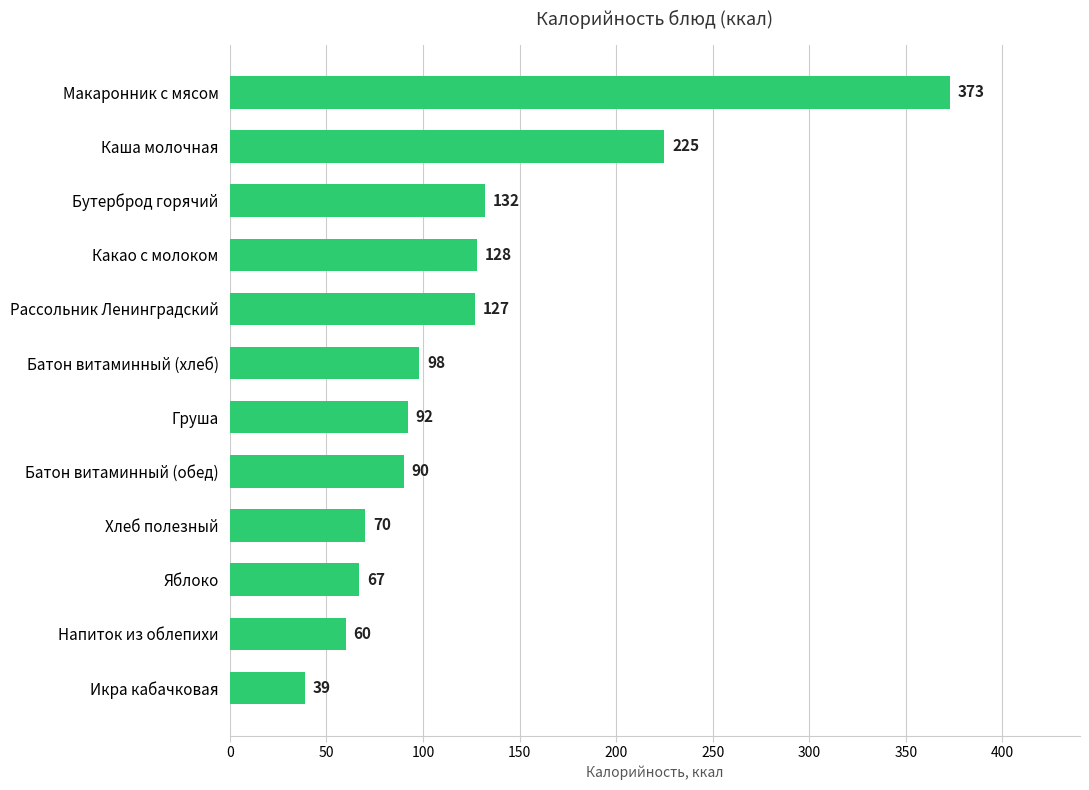

How many data points are less than 98?

6